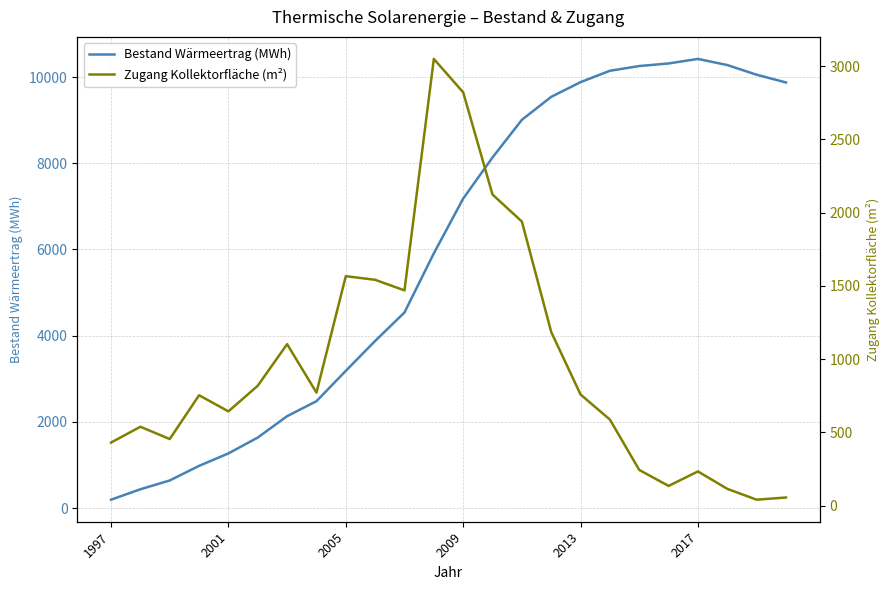

True or false: Bestand Wärmeertrag (MWh) has a value of 10420.6 at 2017.

True